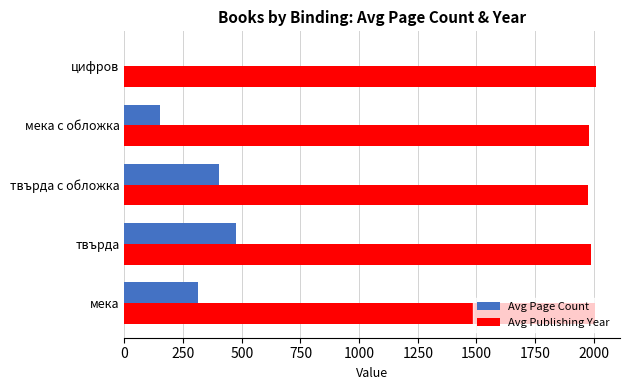

What are all the series names shown in the legend?

Avg Page Count, Avg Publishing Year